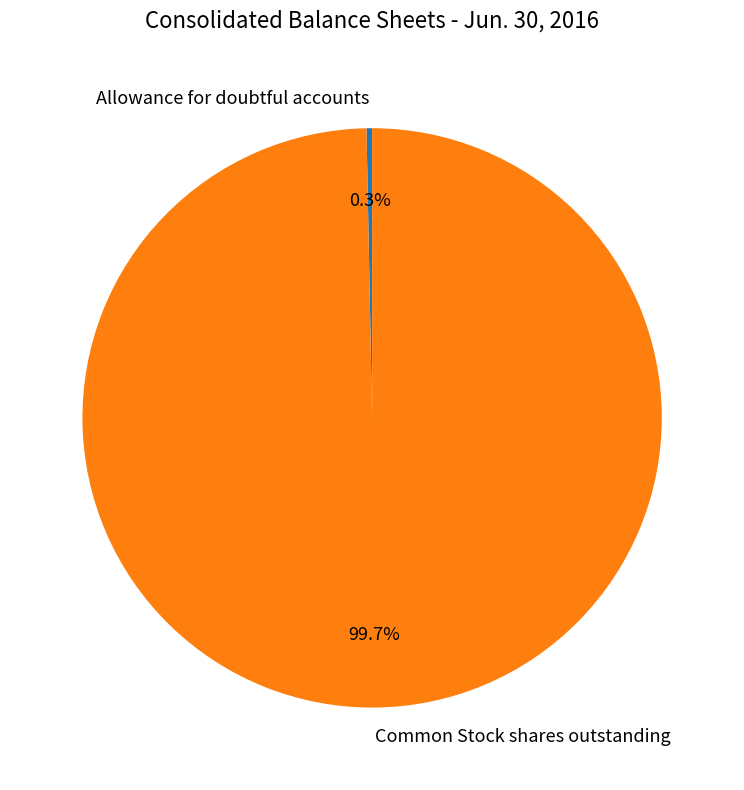

Which slice is the smallest?

Allowance for doubtful accounts